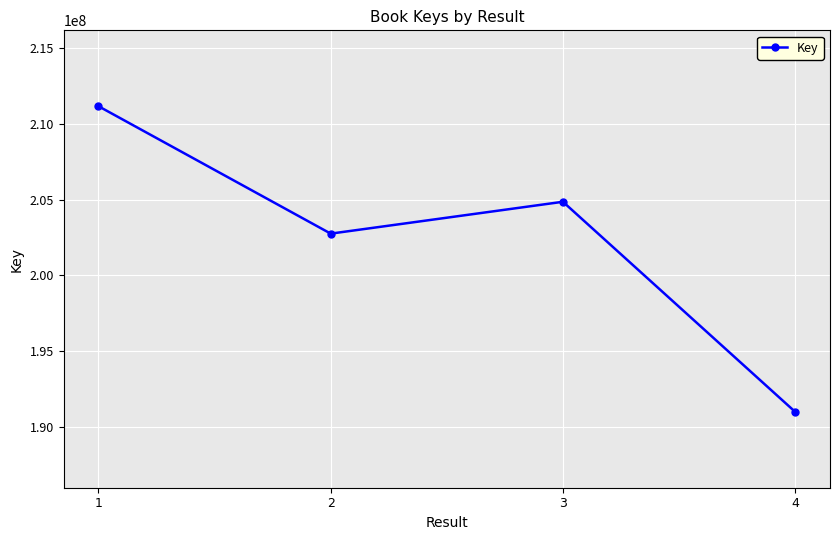

The value at 2 is 202751333. True or false?

True